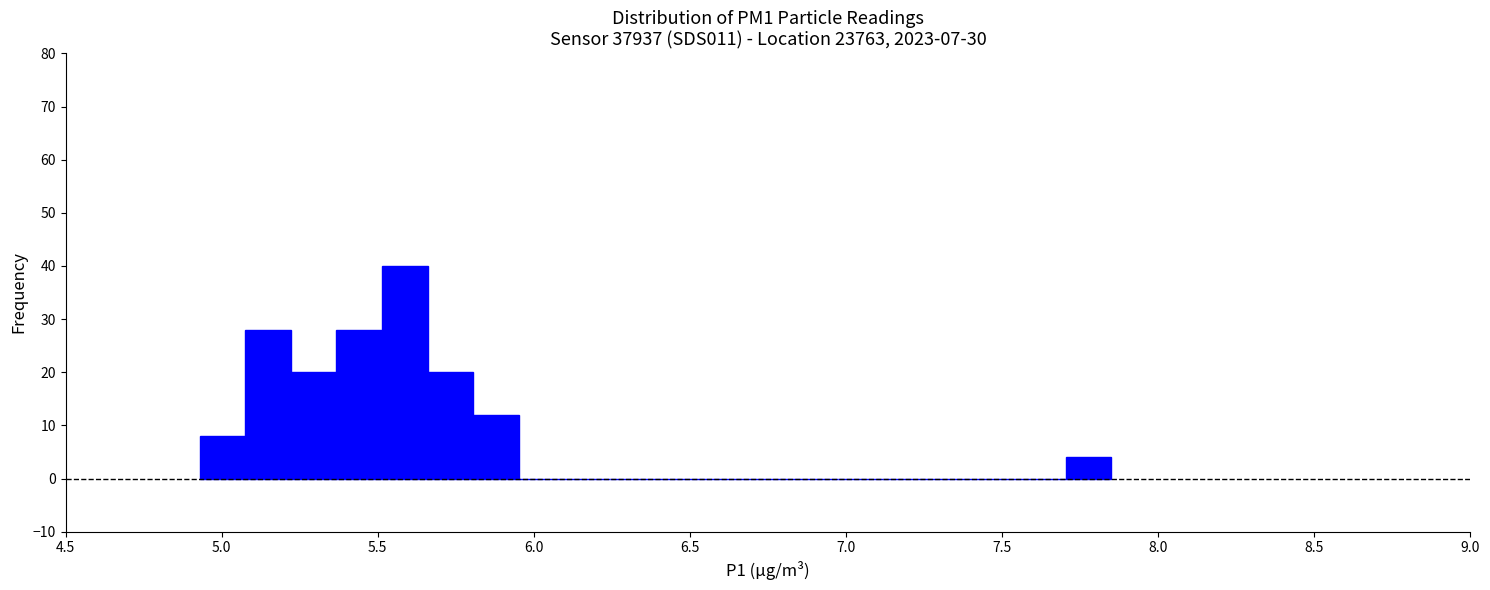

Around what value on the x-axis is the tallest bar? Give the approximate position of its centre, as read against the axis.

5.60